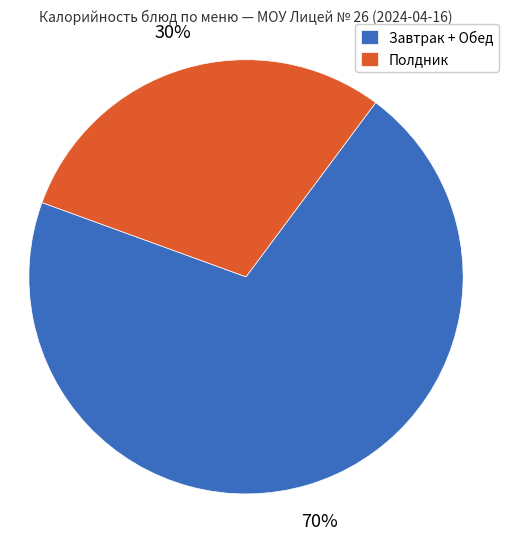

What is the smallest slice in the pie chart?

Полдник